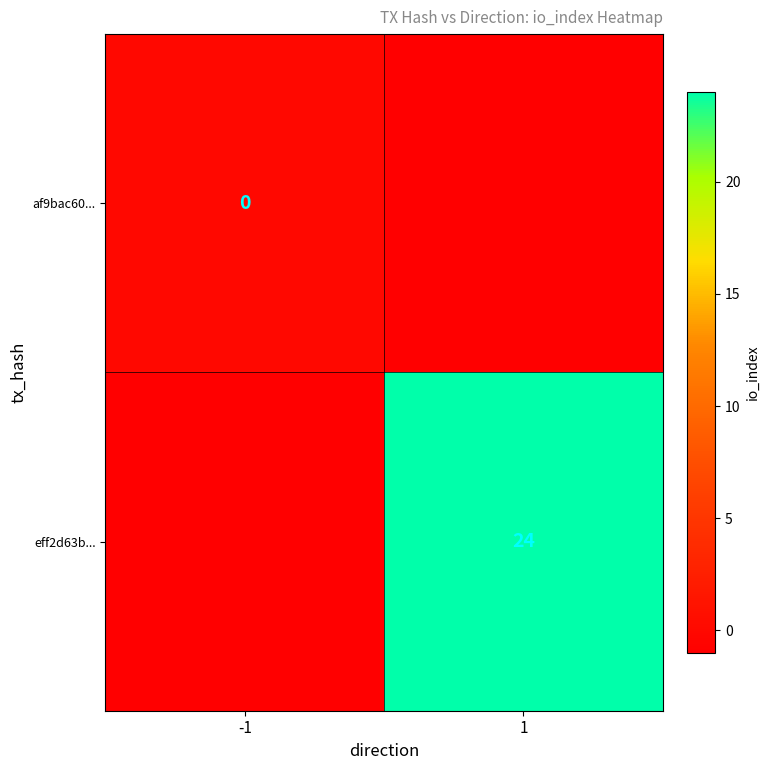

The eff2d63b... series shows 12 at 1. True or false?

False